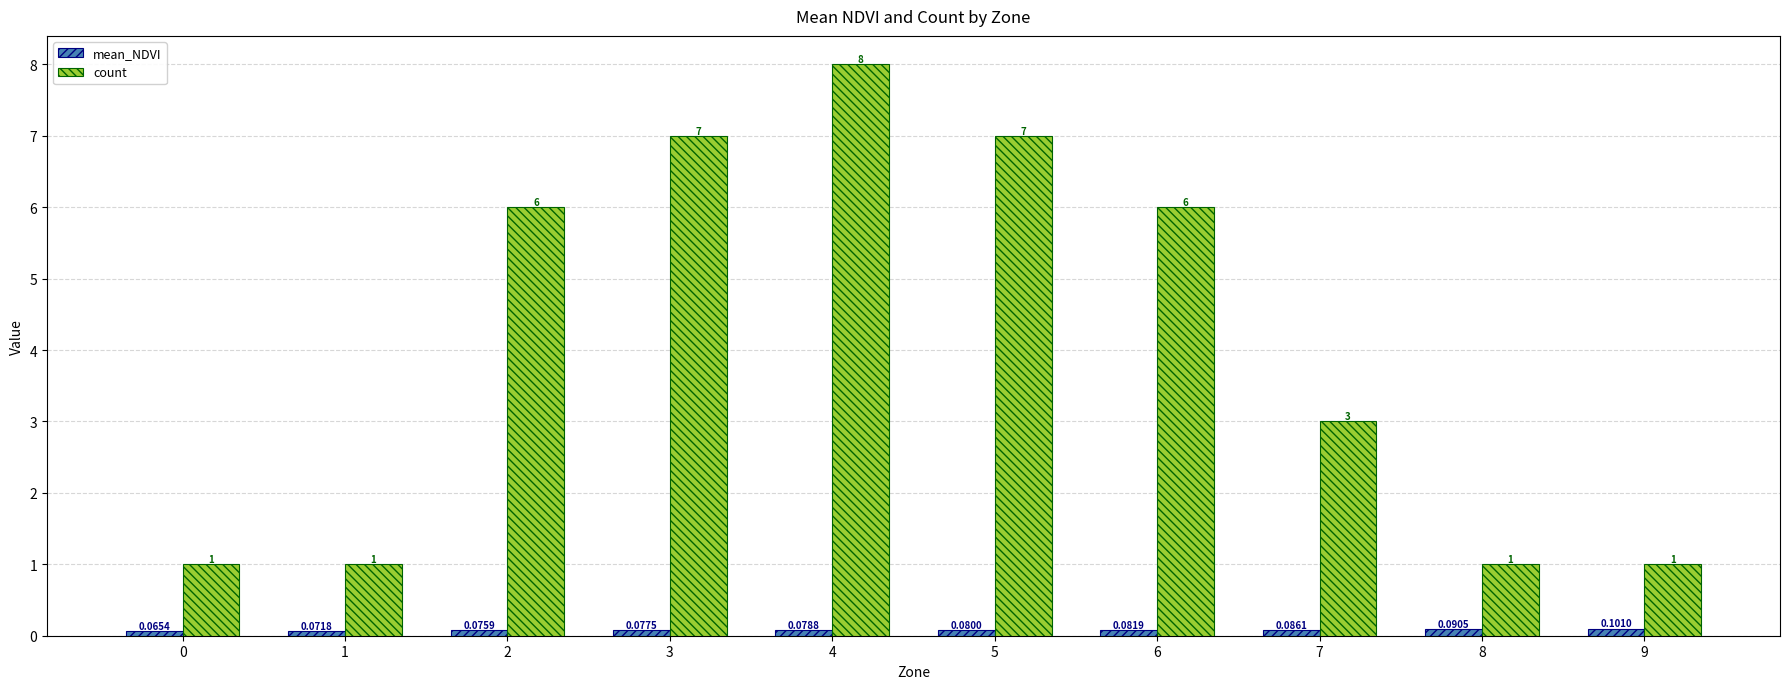

Which series has the largest range (max minus min)?

count